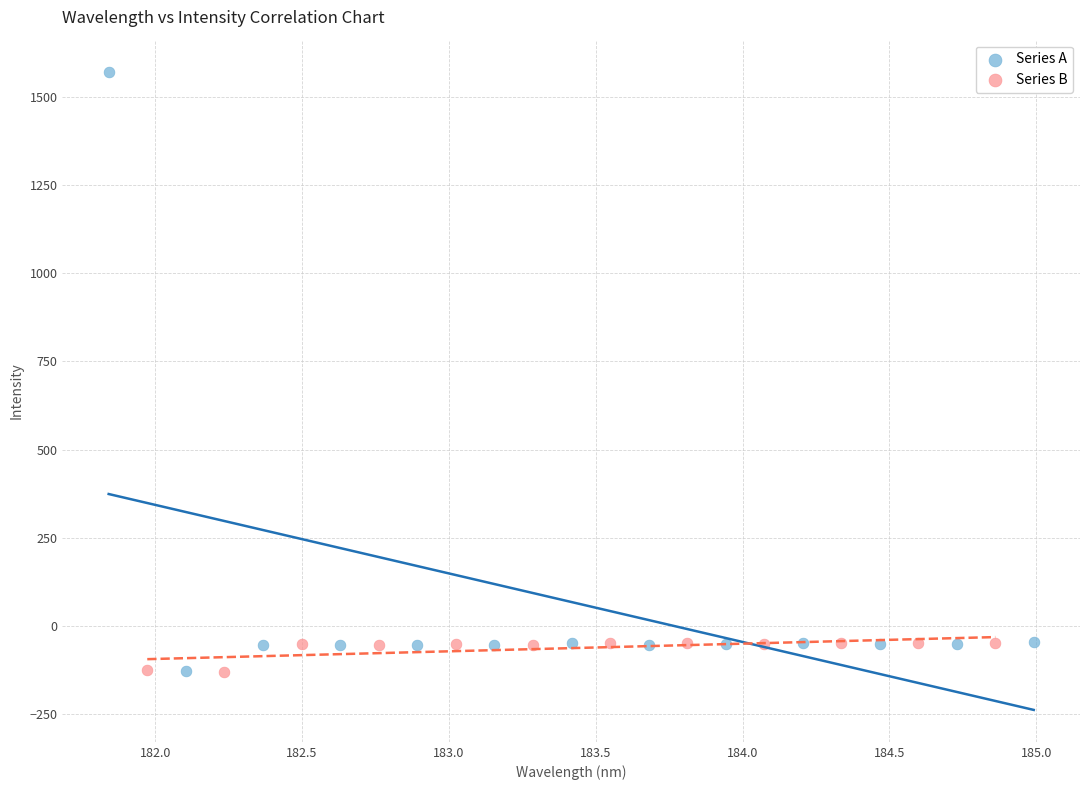

Which series has the widest spread of Y values?

Series A